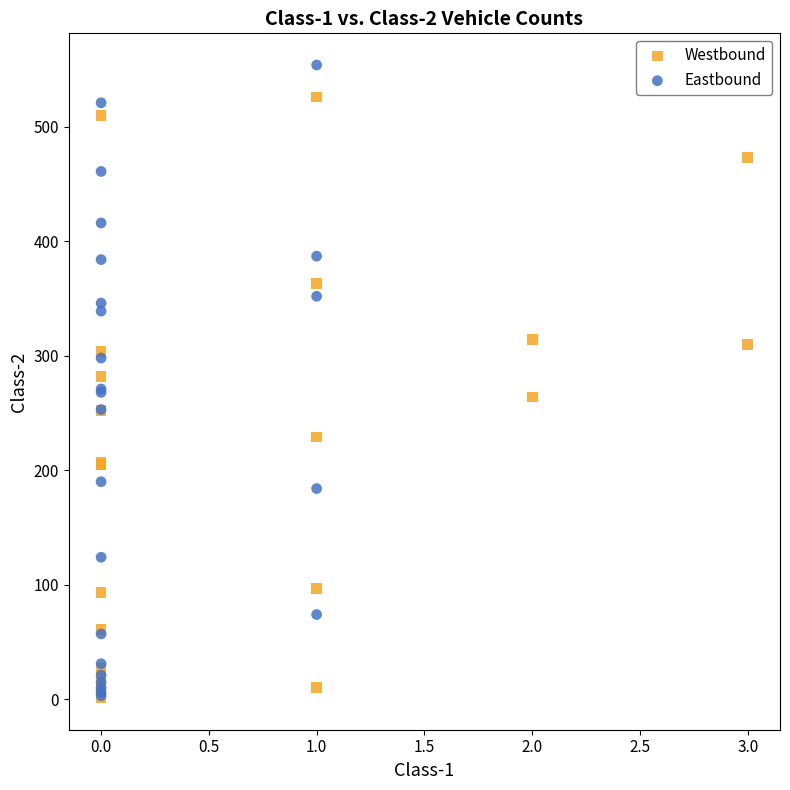

Which series has the largest Y range (max minus min)?

Eastbound